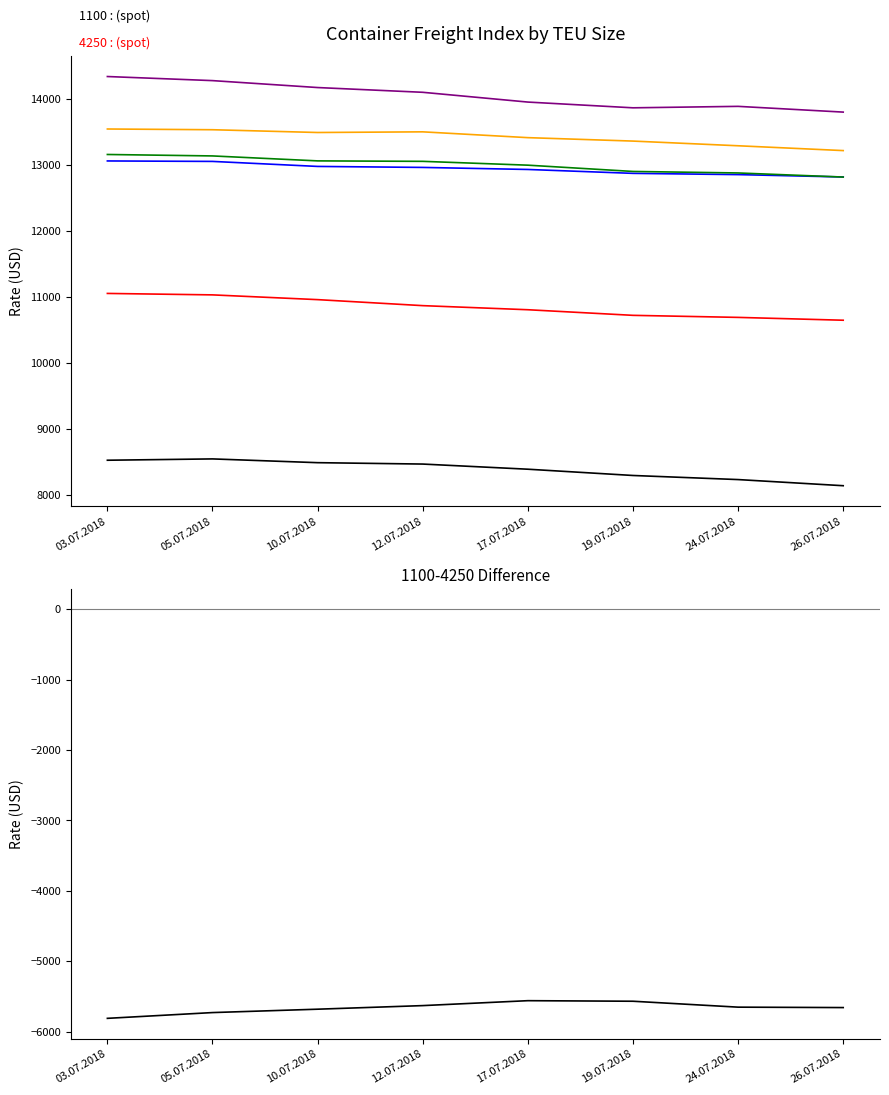

Reading left to right, transcribe all the data shown in this chart.

1100: 8523	8543	8486	8465	8387	8292	8230	8137
1700: 11050	11028	10956	10865	10803	10718	10687	10644
2500: 13057	13050	12974	12959	12928	12869	12850	12814
2700: 13155	13133	13058	13051	12993	12898	12875	12813
3500: 13541	13530	13488	13498	13410	13358	13287	13214
4250: 14336	14274	14169	14097	13949	13862	13884	13797